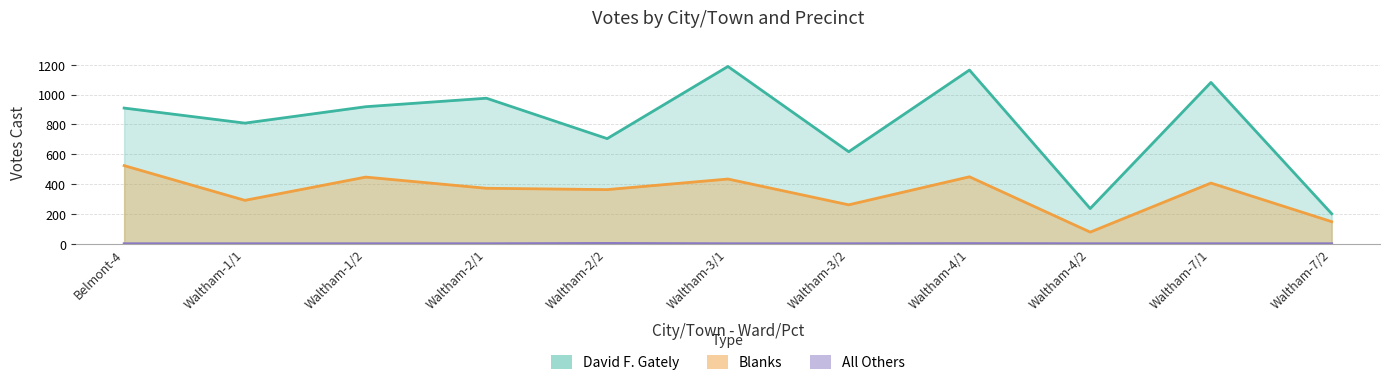

What is the greatest value displayed?

1189